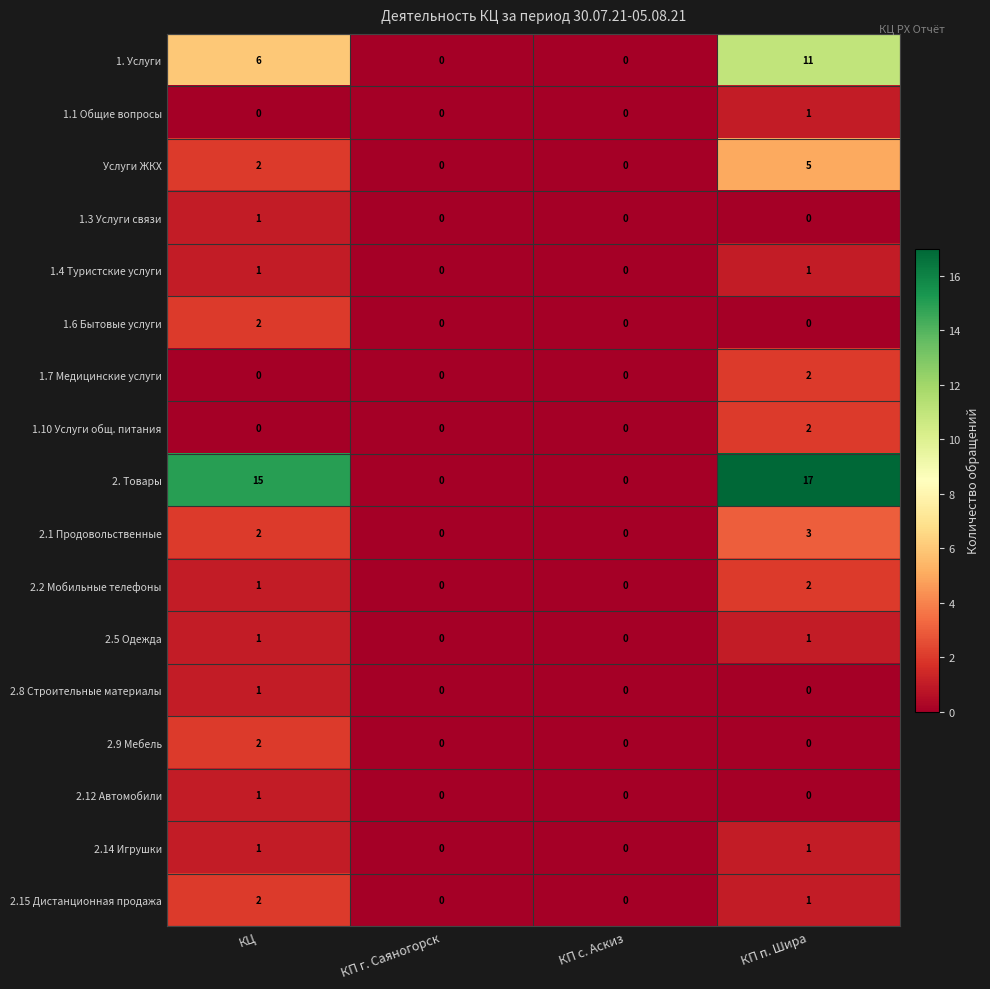

Which series has the widest spread of values?

2. Товары